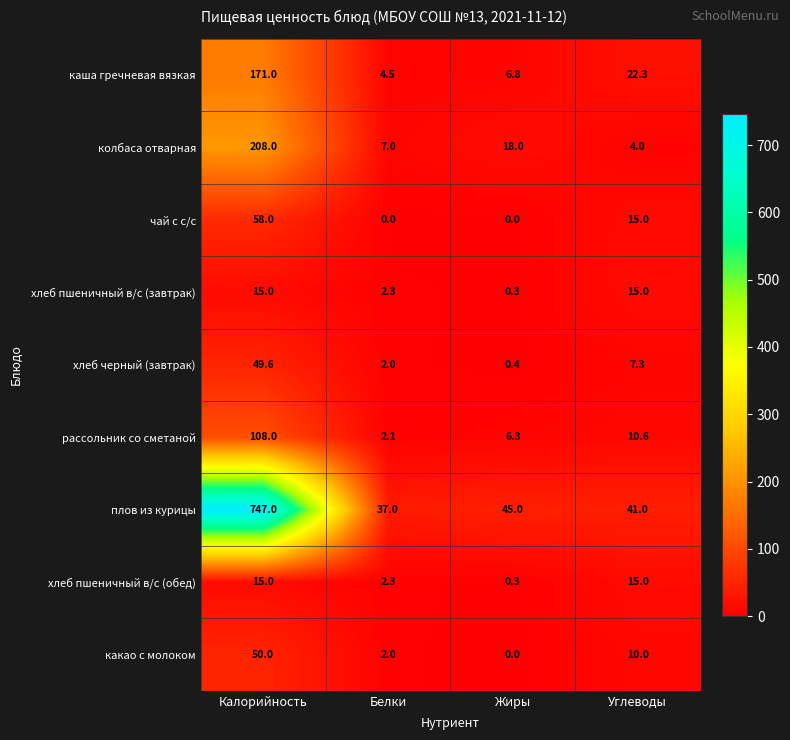

What is the average value of the рассольник со сметаной series?

31.8